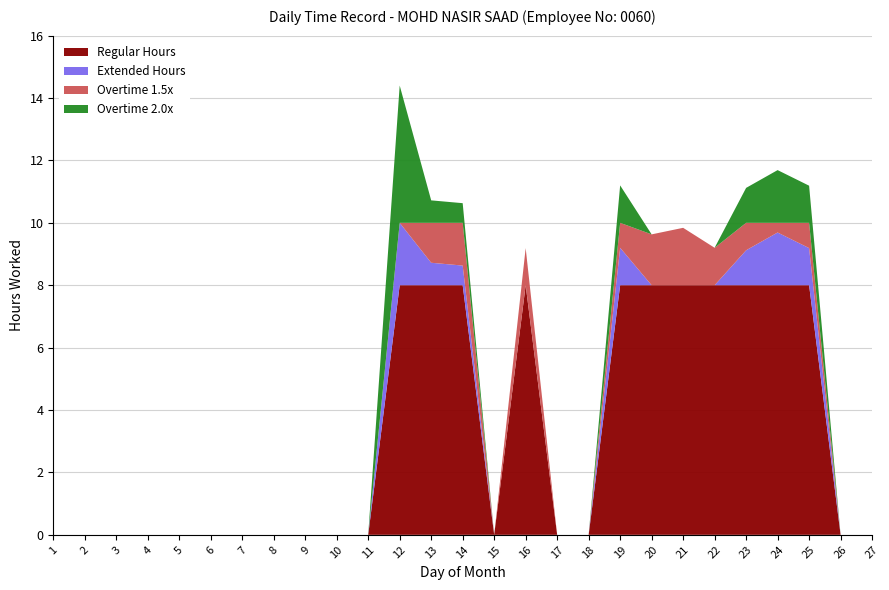

At which category is the sum across all series the highest?

12